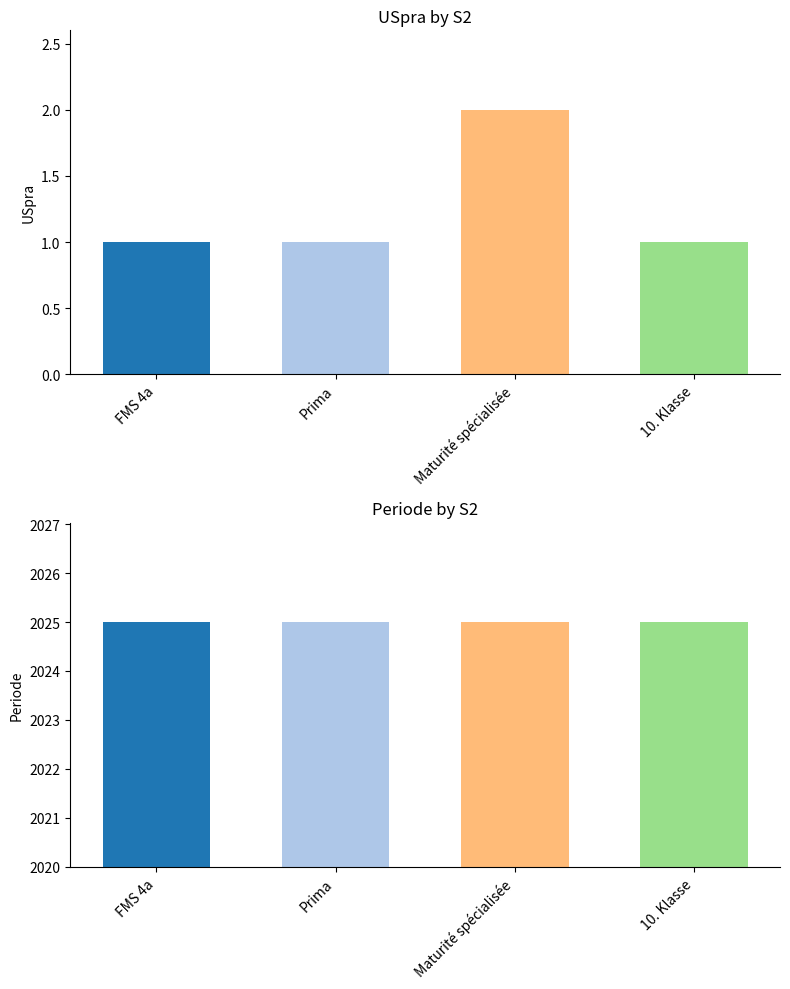

What is the greatest value displayed?

2025